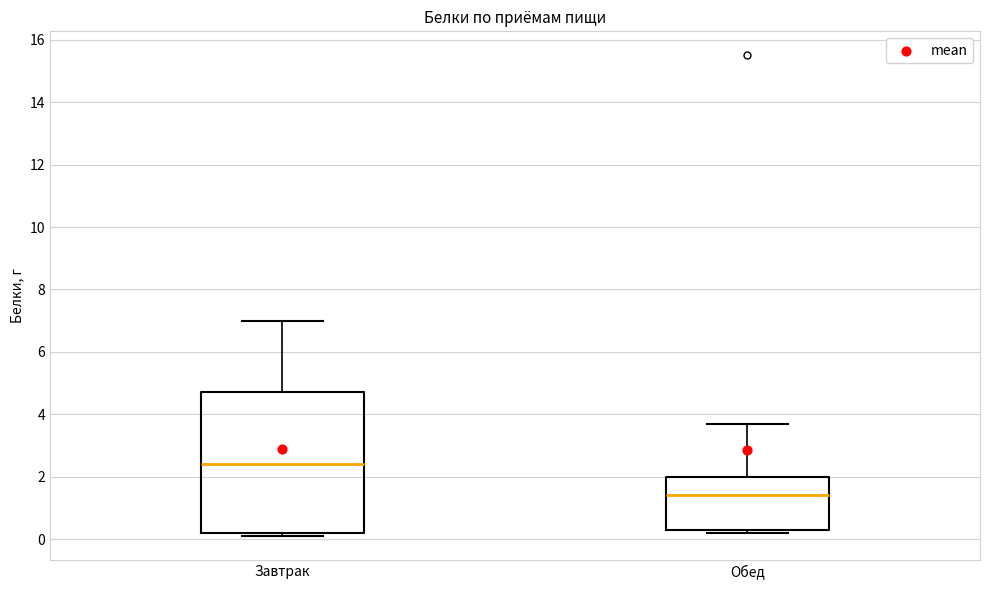

Which box is the tallest, from its lower edge to its upper edge?

Завтрак